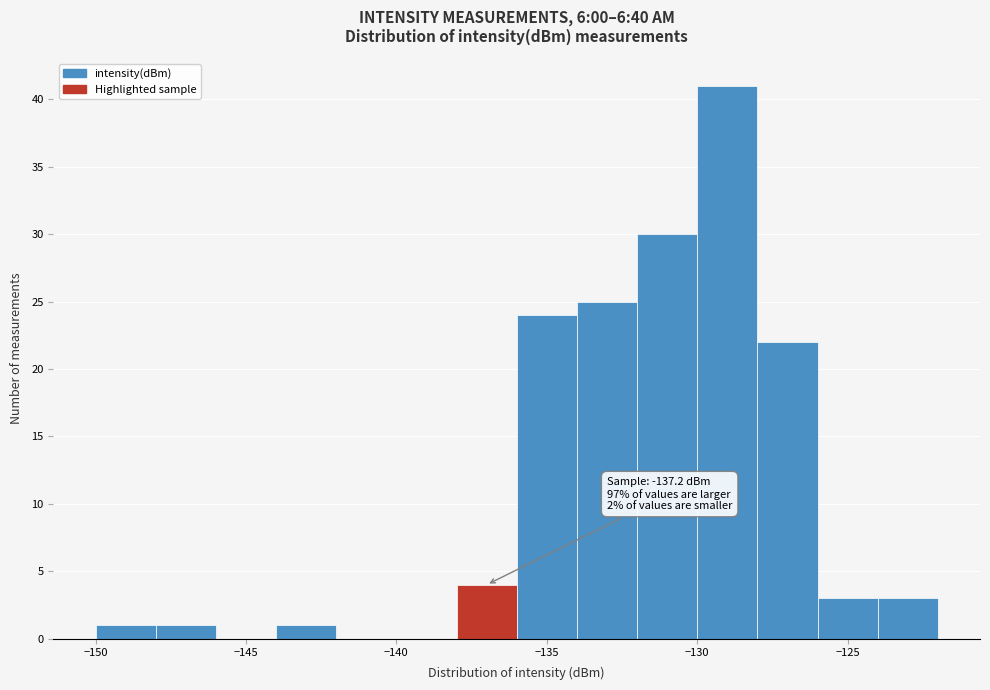

Which range on the x-axis has the tallest bar?

-130 to -128